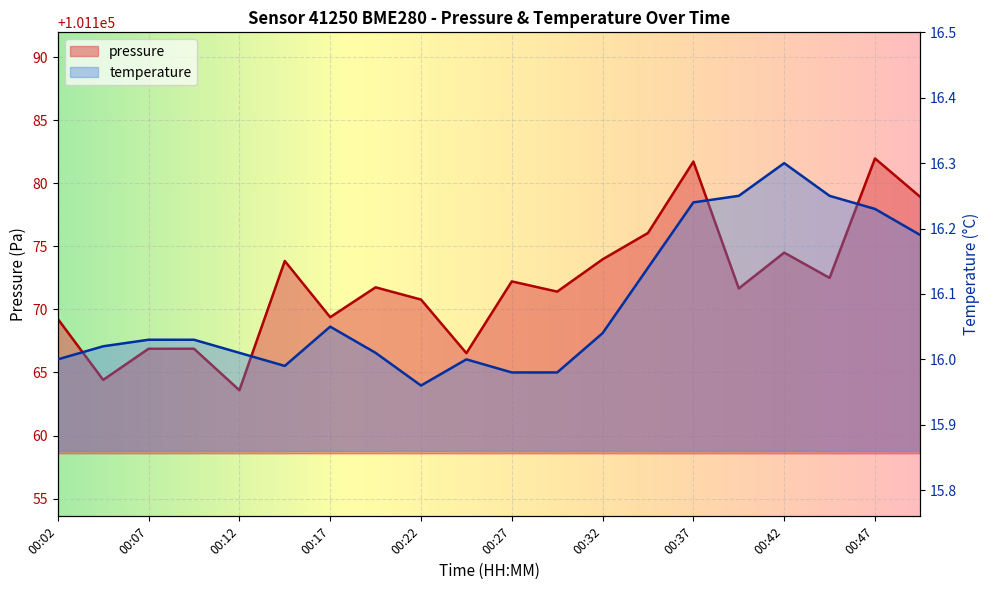

At 00:24, list the series in order from smallest to largest.

temperature, pressure